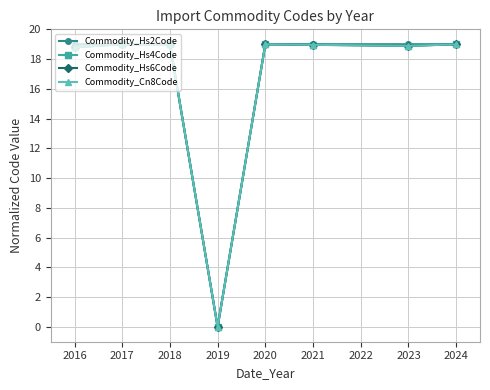

What is the total value across all series at 2020?

76.0